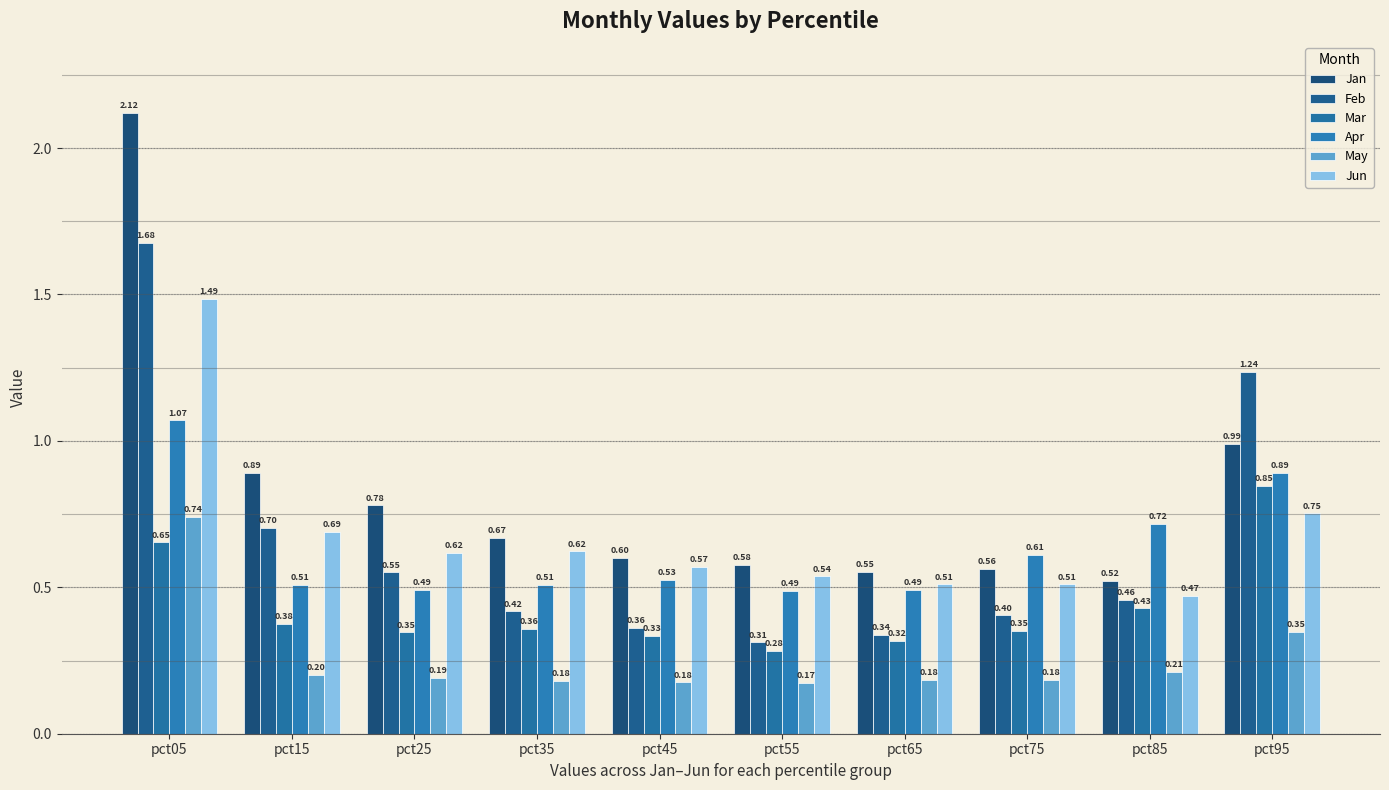

List the series in order of their peak value, lowest first.

May, Mar, Apr, Jun, Feb, Jan